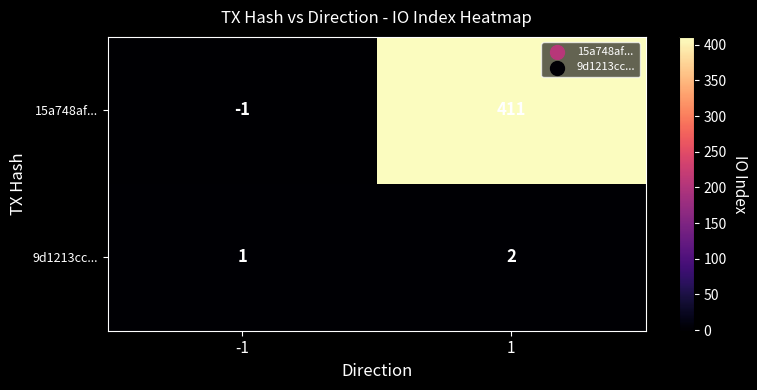

At which category is the sum across all series the highest?

1